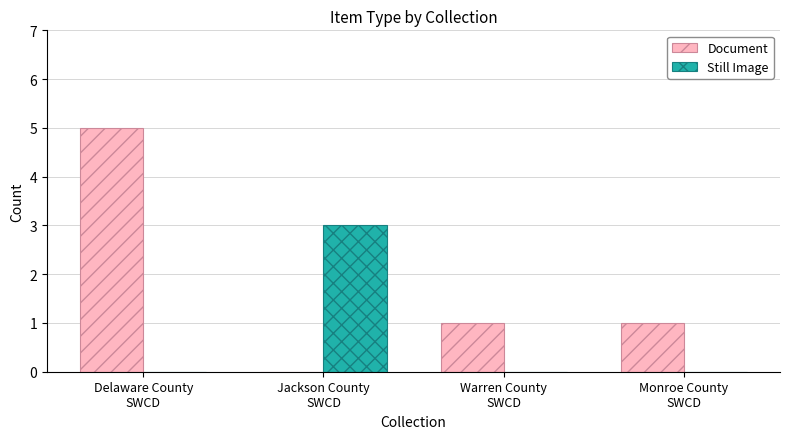

What are all the series names shown in the legend?

Document, Still Image